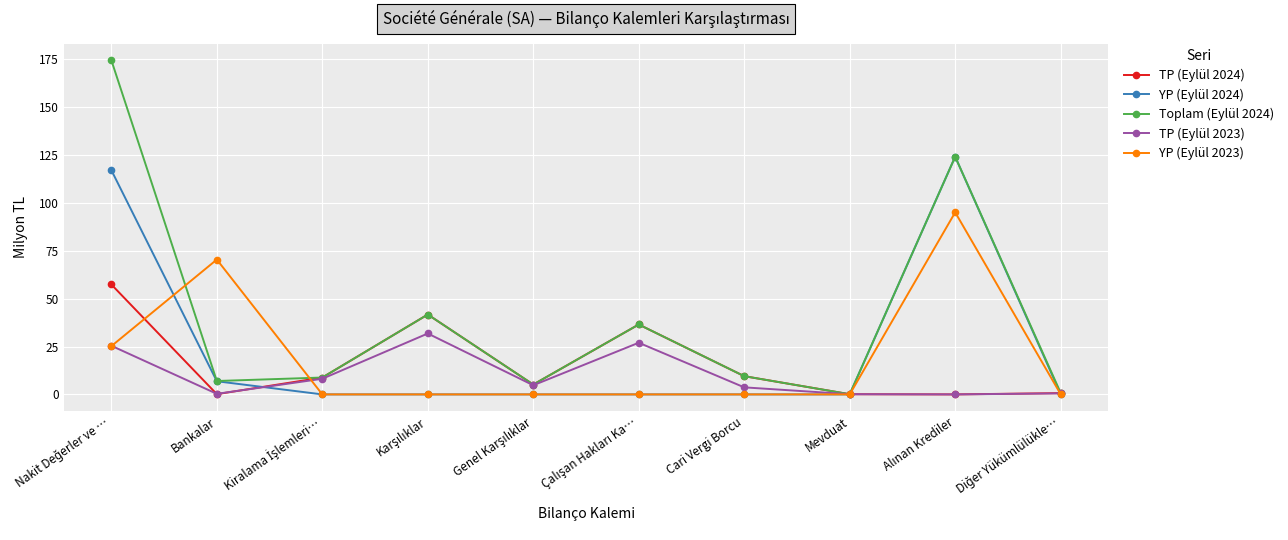

What is the maximum value for YP (Eylül 2023)?

95.1